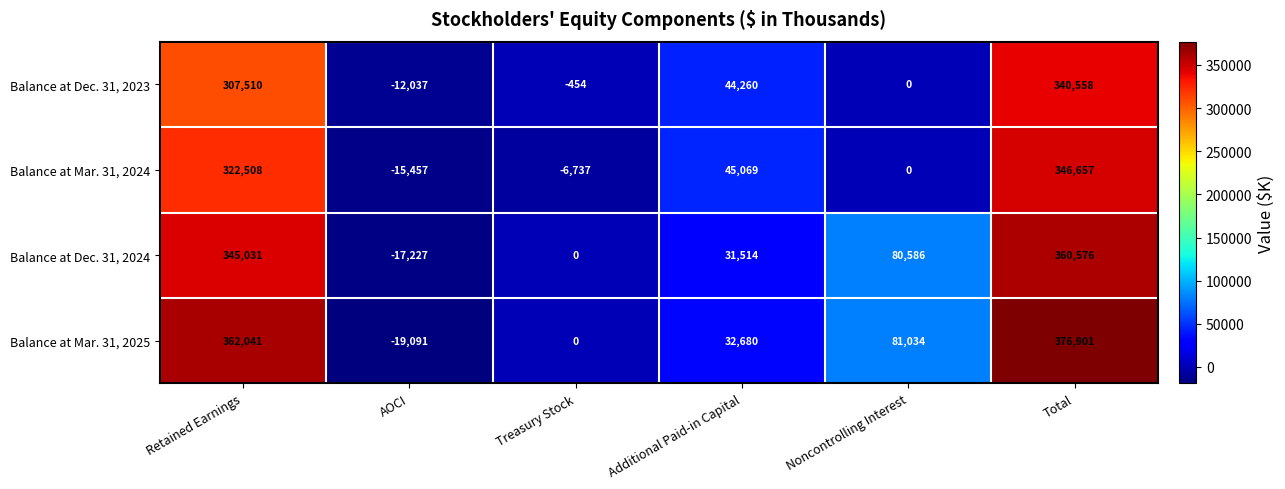

What is the difference between the Balance at Dec. 31, 2024 values at Total and Additional Paid-in Capital?

329062